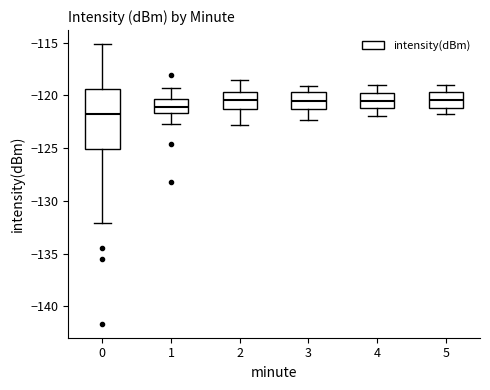

Comparing the boxes themselves (not the whiskers), which one is the tallest?

0